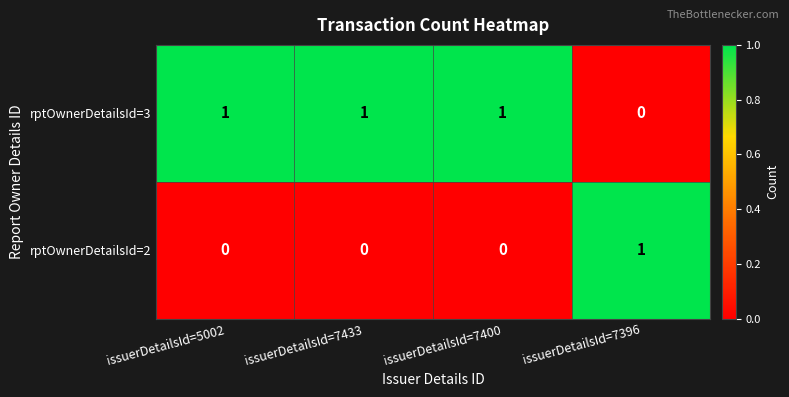

Rank the series by their average value, from lowest to highest.

rptOwnerDetailsId=2, rptOwnerDetailsId=3